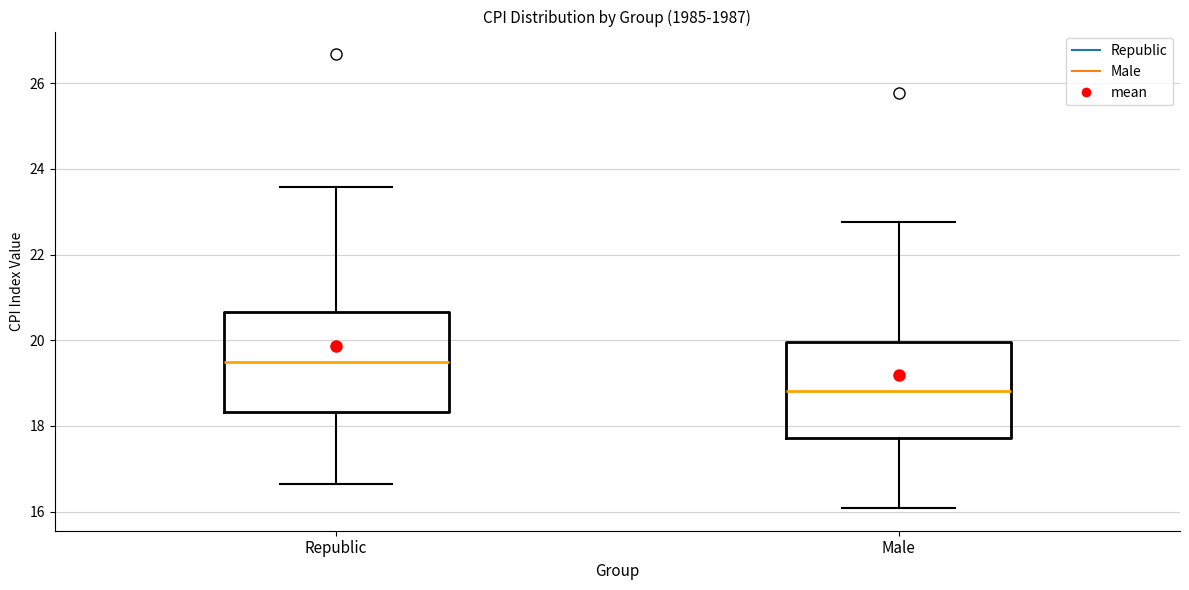

Where is the upper edge of the box for Male on the y-axis? The values are not printed on the chart, so give them approximately, as read against the axis.

20.0